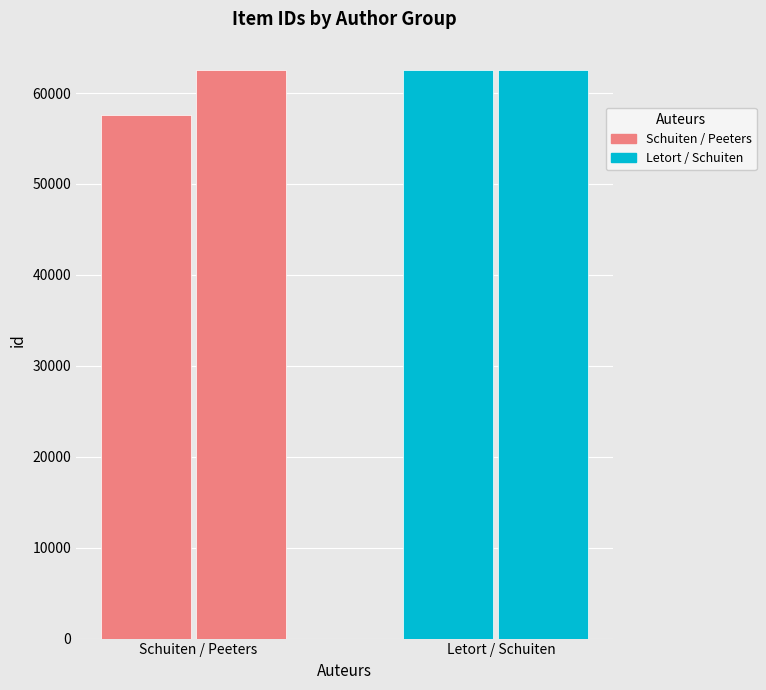

Approximately how many times larger is the value at Schuiten / Peeters compared to Letort / Schuiten?

0.9